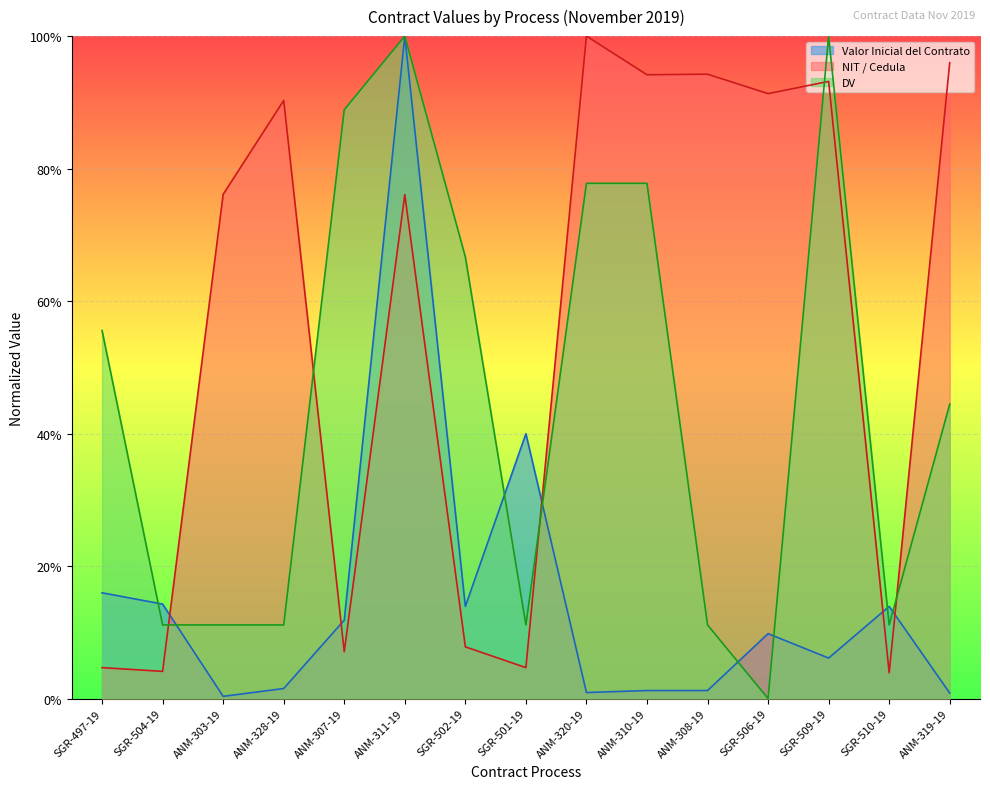

Rank the series at ANM-311-19 from lowest to highest value.

NIT / Cedula, Valor Inicial del Contrato, DV